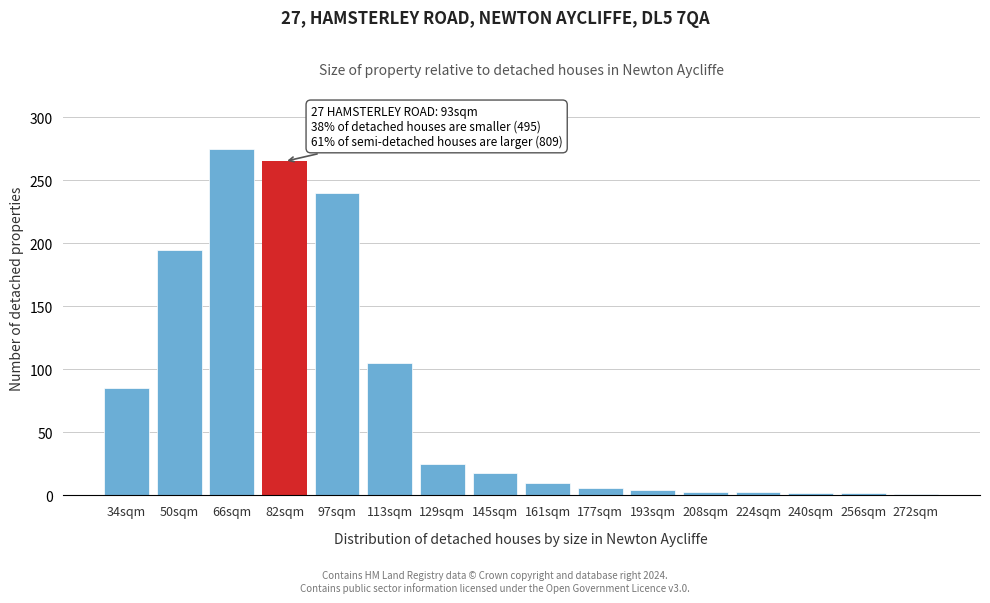

What is the label of the 9th bar from the right?

145sqm